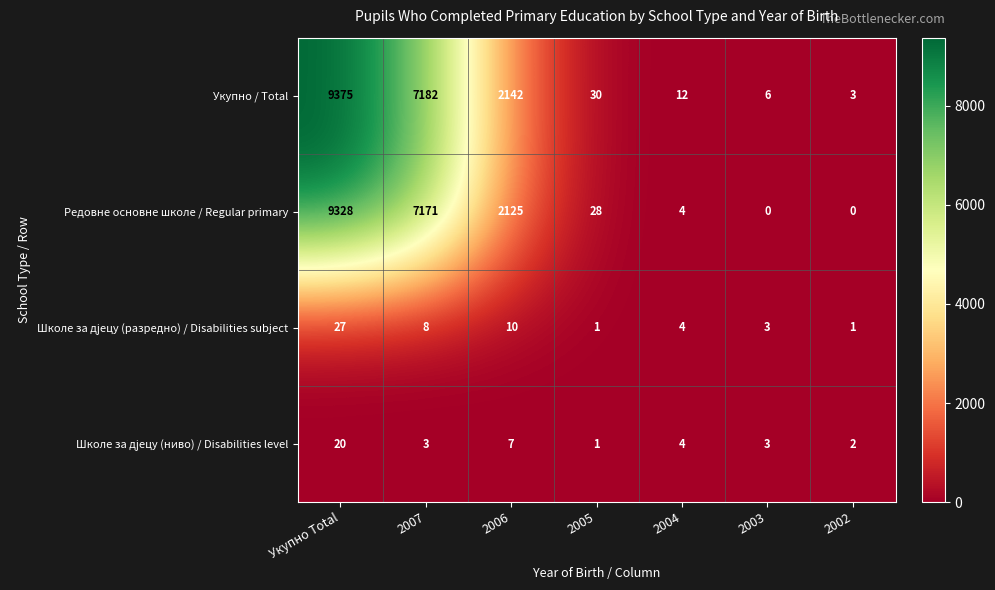

True or false: Редовне основне школе / Regular primary has a value of 9993 at 2007.

False